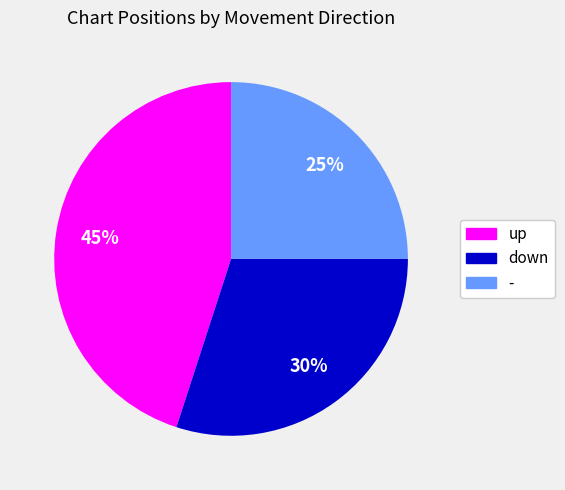

Is the sum of up and down greater than half?

Yes